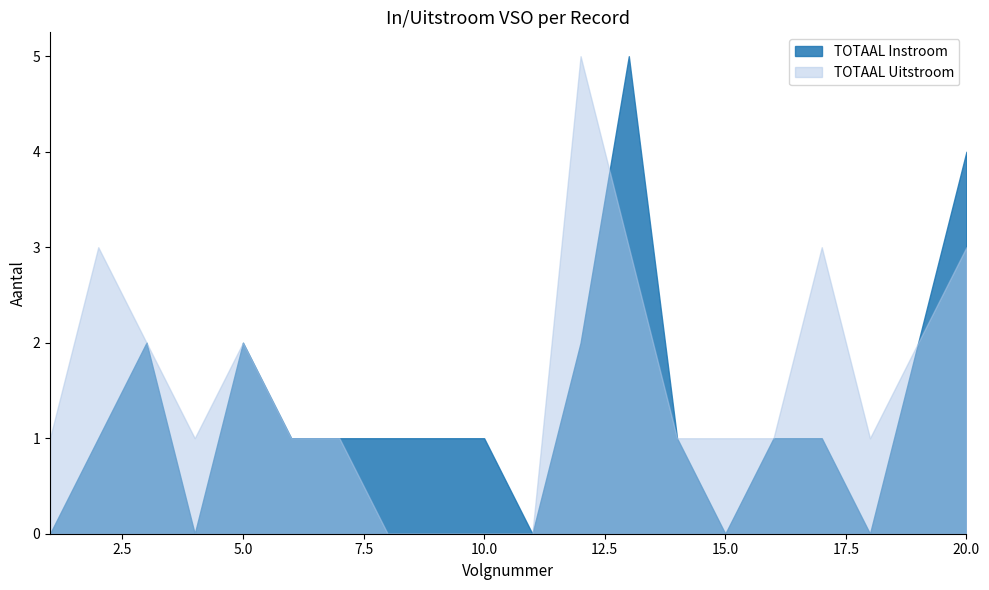

Which series has the largest total across all categories?

TOTAAL Uitstroom